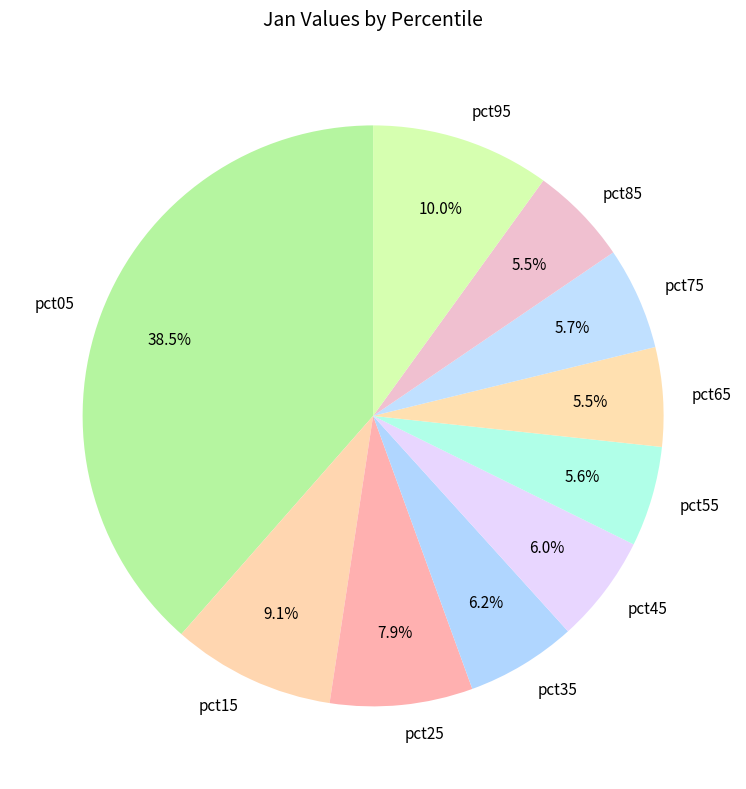

Is it true that pct85 is 1% of the pie?

False